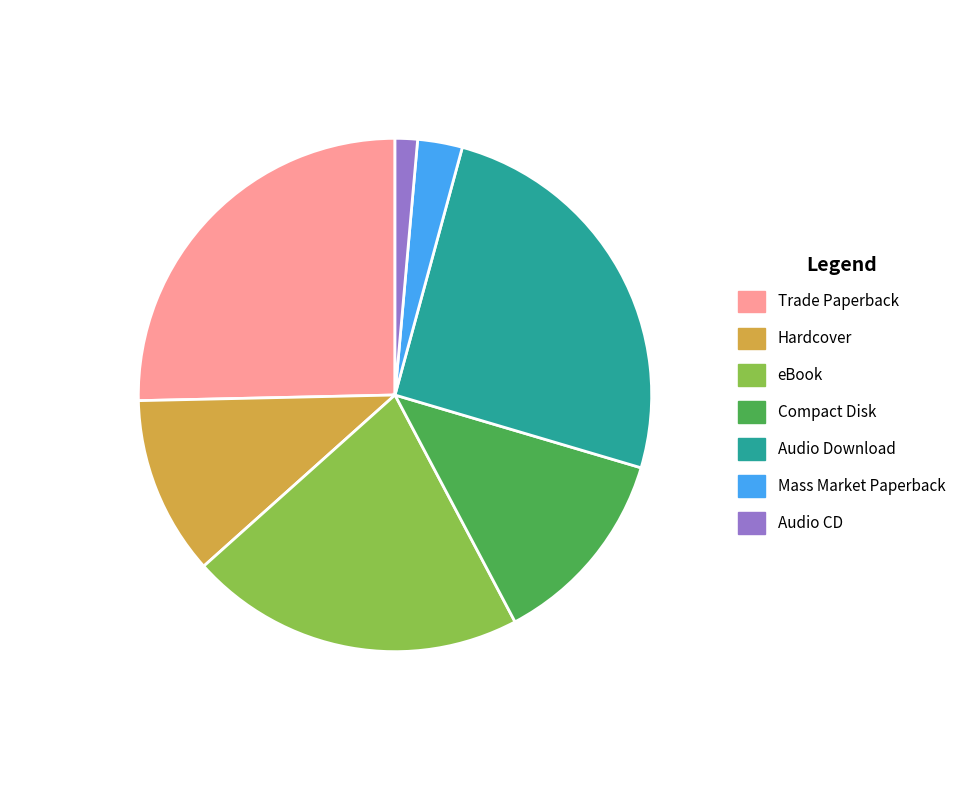

The Trade Paperback slice represents 38% of the pie. True or false?

False